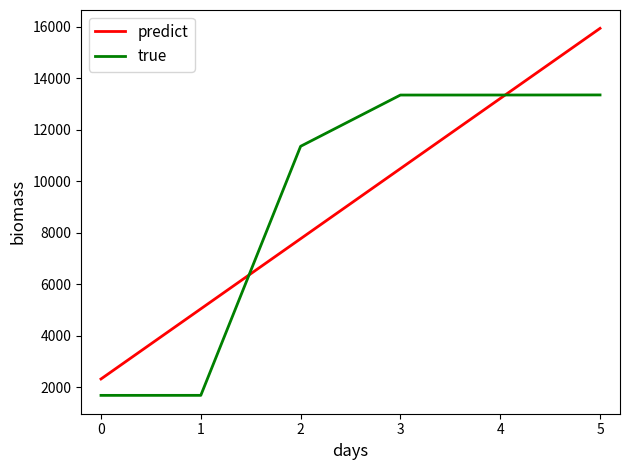

True or false: true has a value of 2891.9 at 4.

False